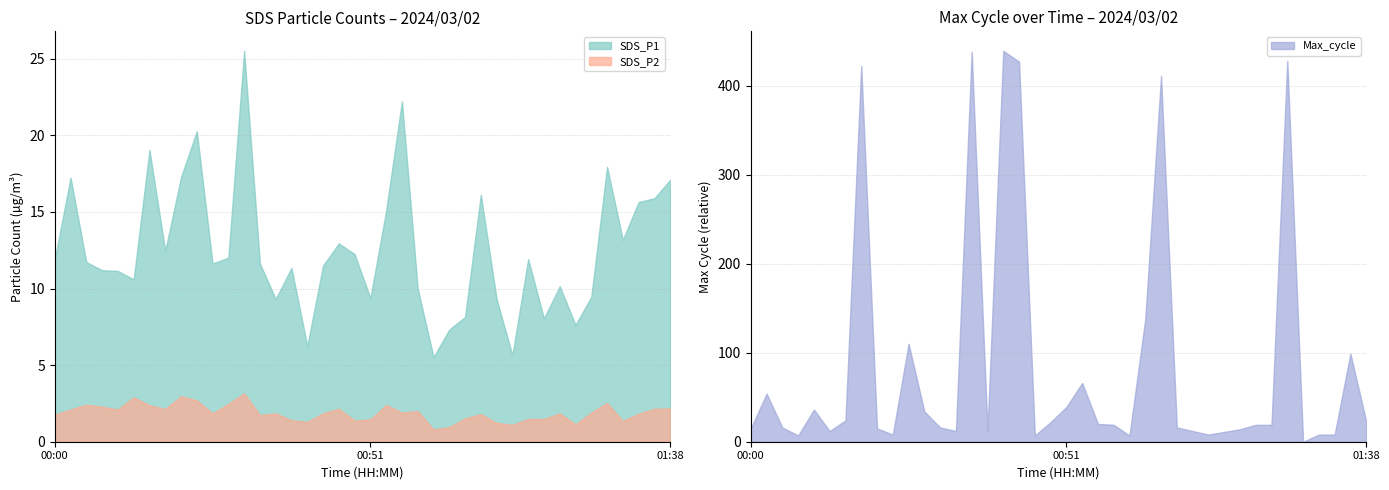

Which label corresponds to the largest value in the chart?

00:40